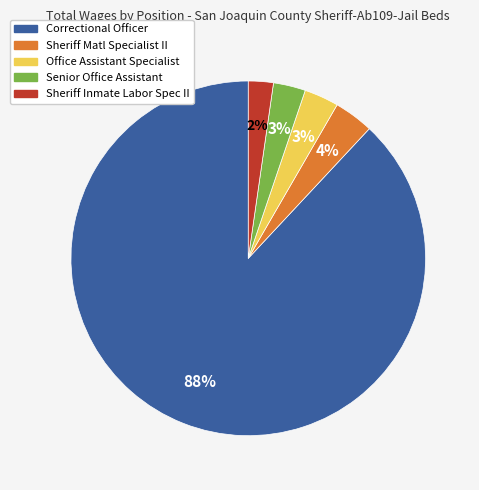

Which has a higher value, Office Assistant Specialist or Correctional Officer?

Correctional Officer